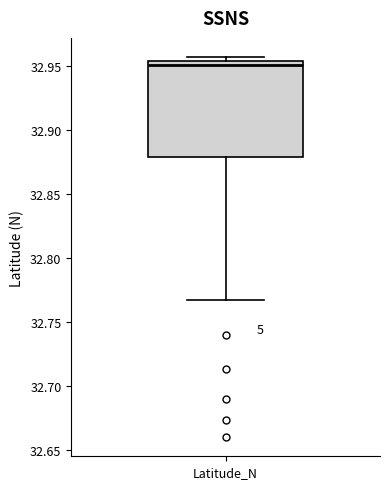

Transcribe this box plot: give where the median line is, the range the box spans, and where the two whiskers end, as read against the y-axis. The values are not printed on the chart, so give them approximately, as read against the axis.

median 32.950, box 32.880 to 32.955, whiskers 32.765 to 32.955 (just above the box's upper edge)